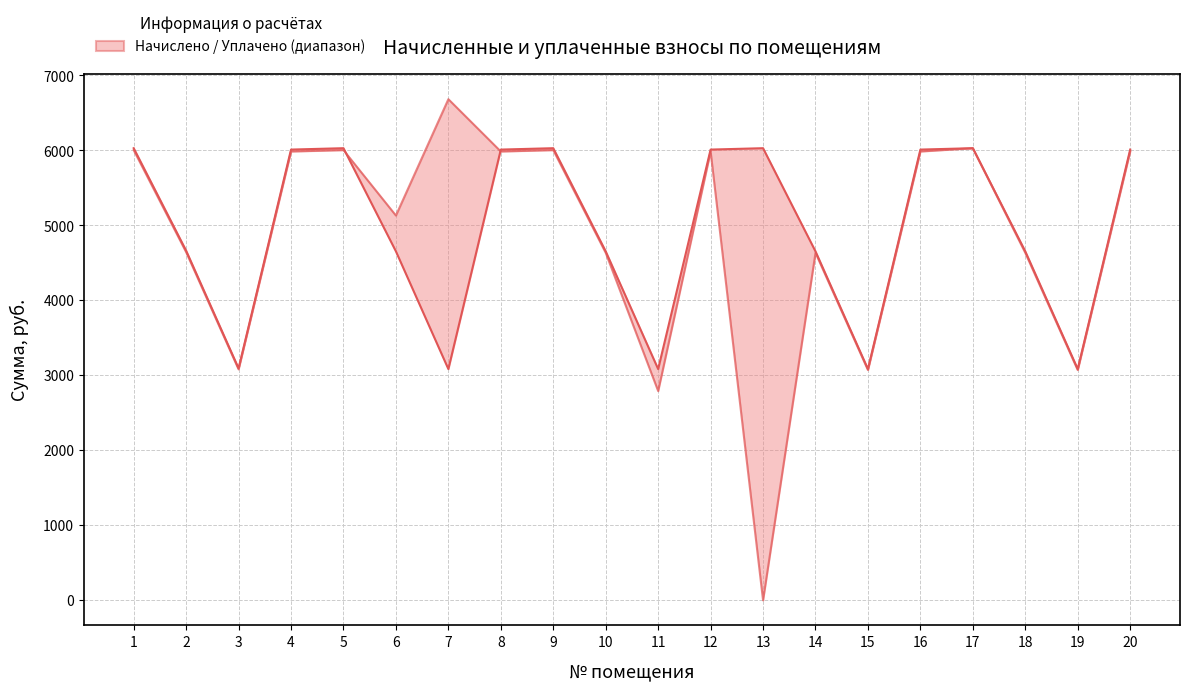

True or false: уплачено (col_4) has a value of 2791.1 at 11.

True